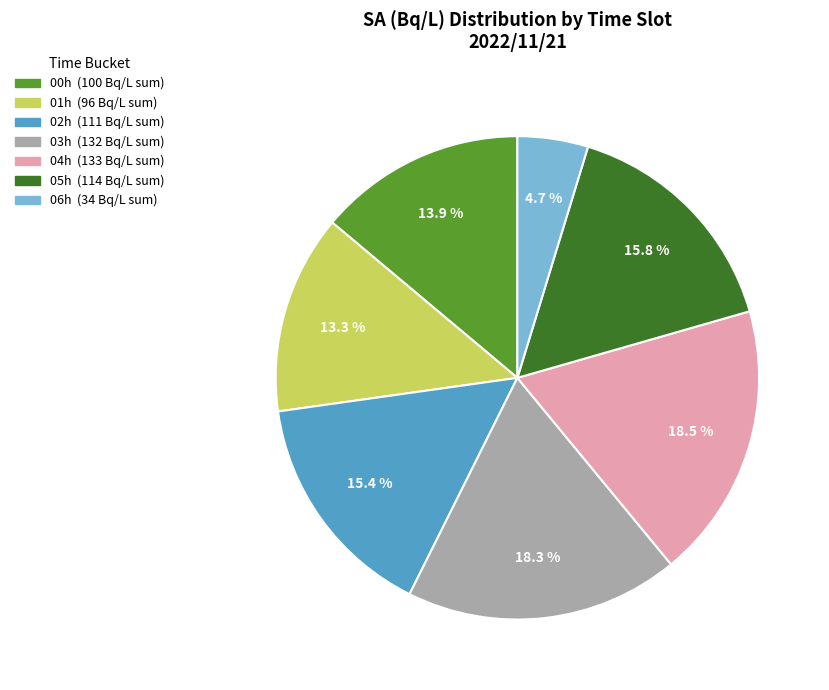

Is there any slice that represents more than half of the pie?

No